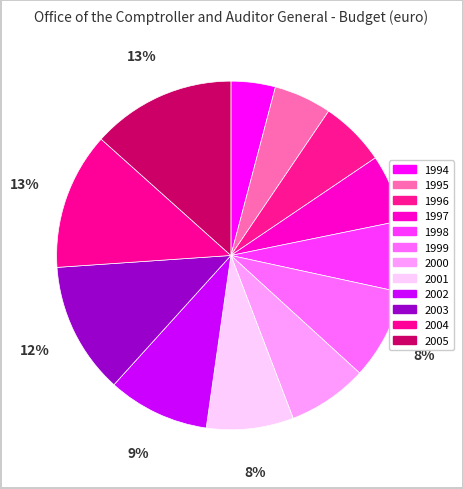

Is there a majority slice in this chart?

No